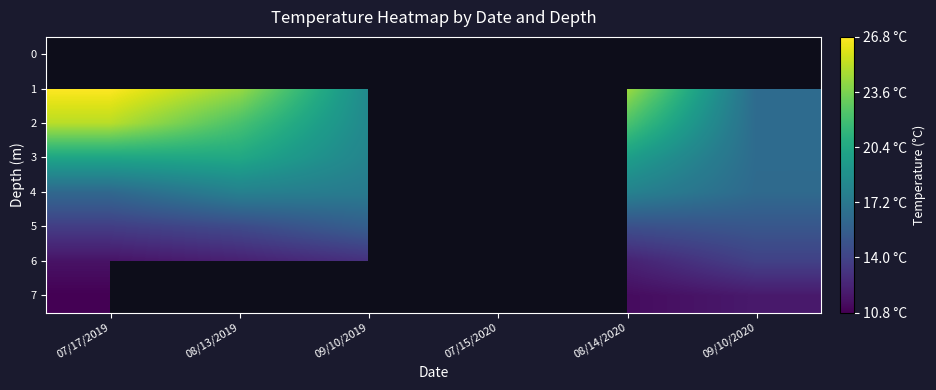

At which label does 1 first exceed 24?

07/17/2019